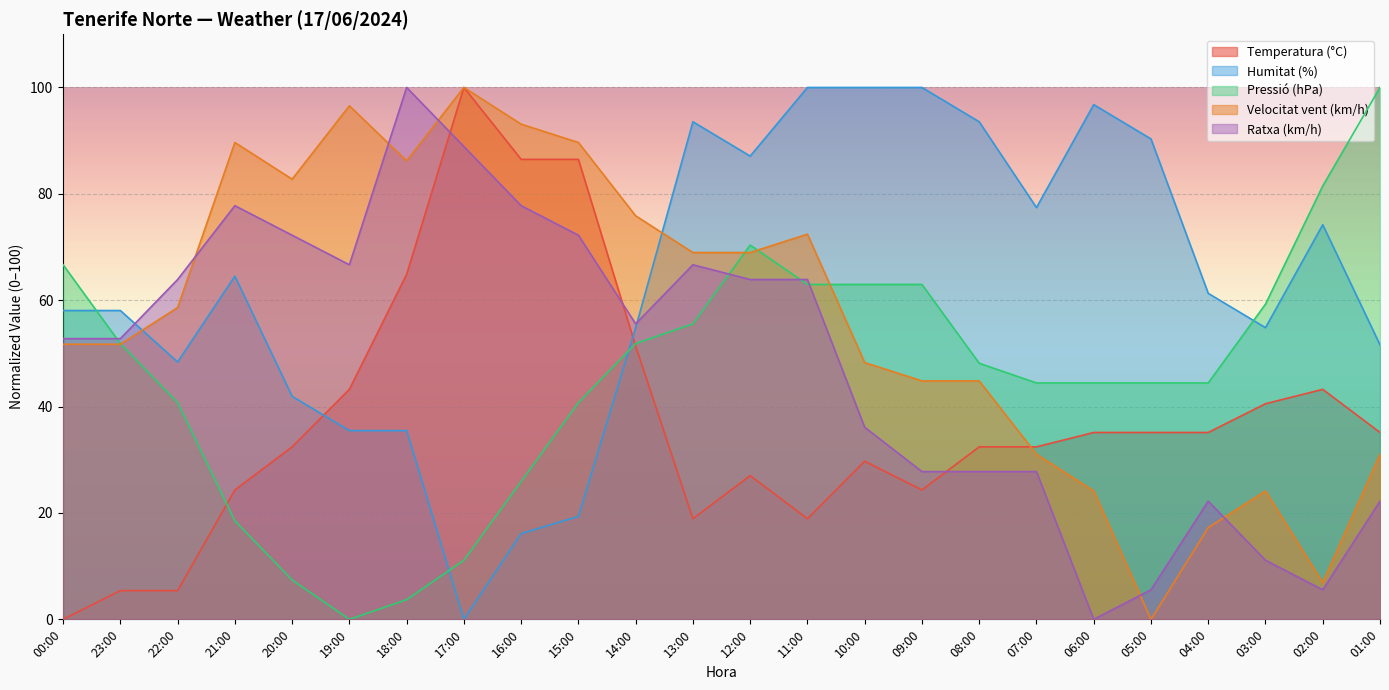

At how many categories does at least one series exceed 29?

24